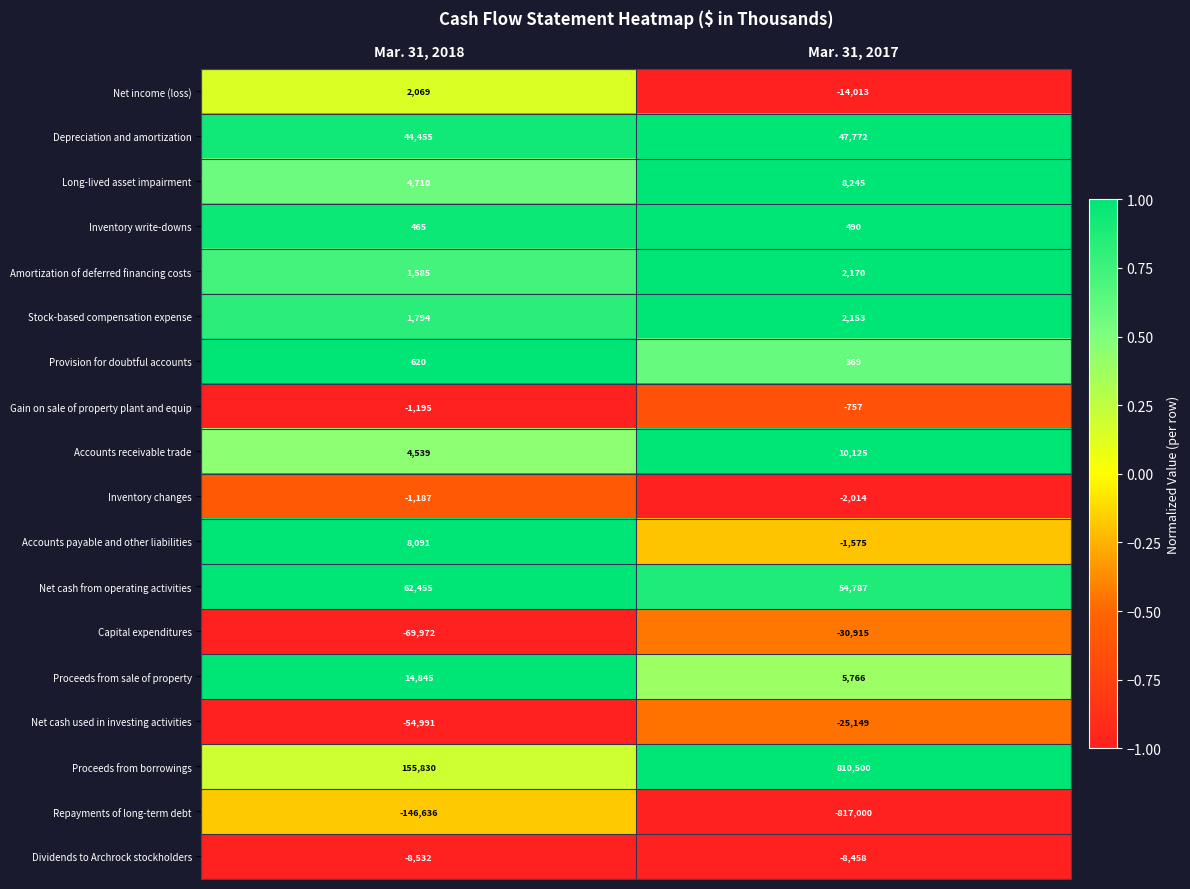

Which label corresponds to the largest value in the chart?

Mar. 31, 2017